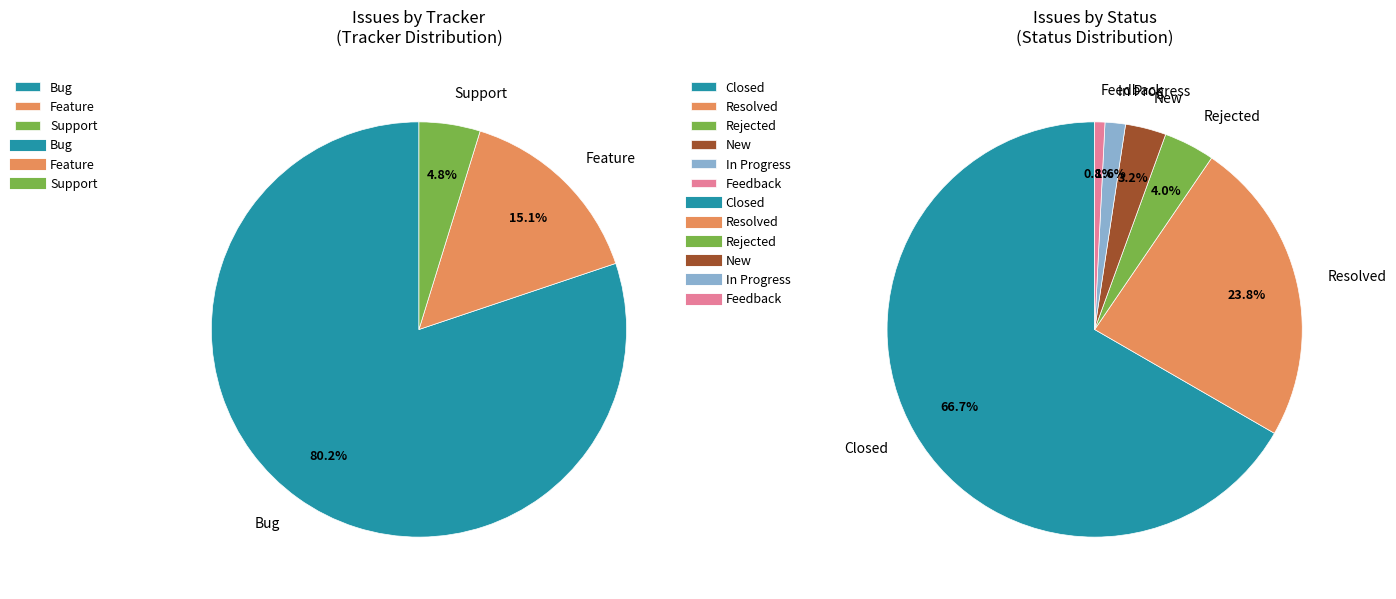

Is it true that Bug is 80% of the pie?

True